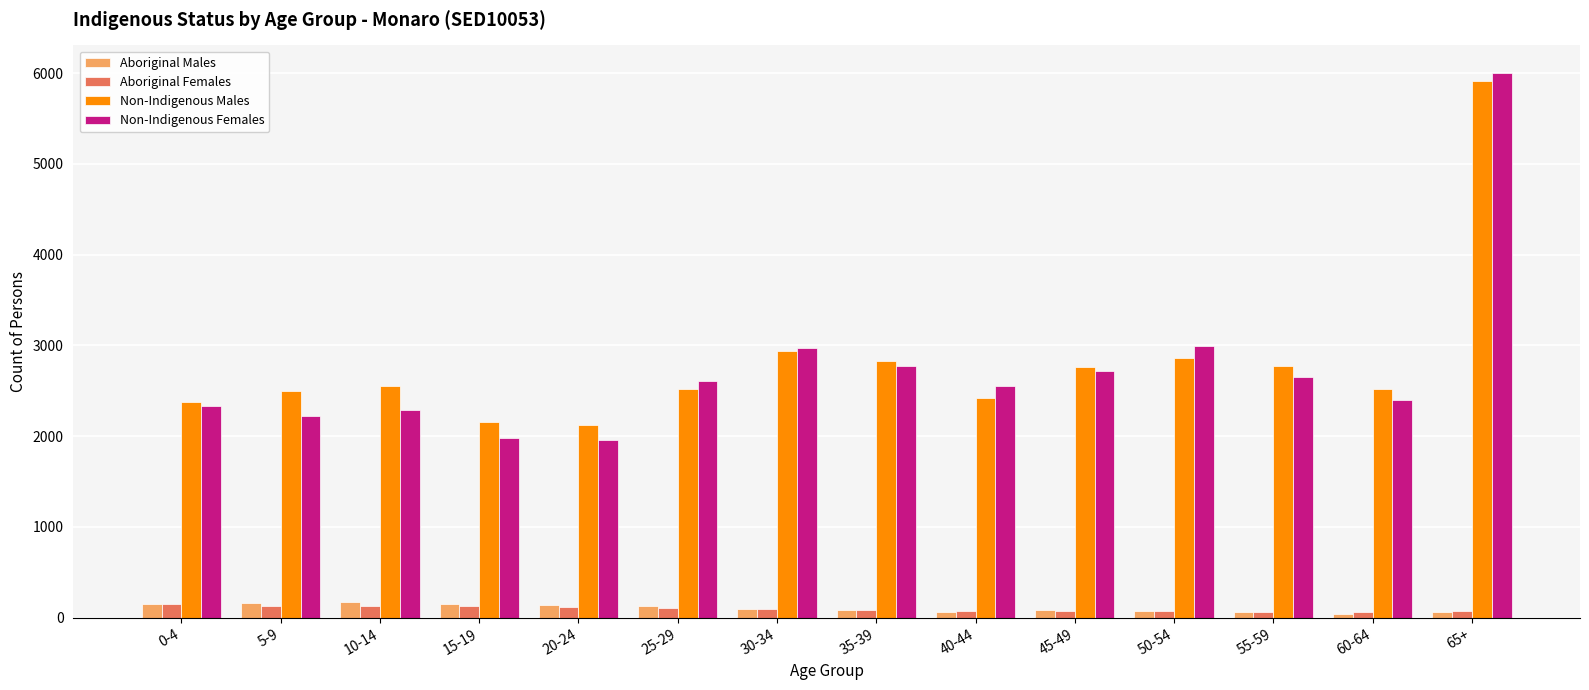

What is the sum of the Aboriginal Males values at 35-39 and 45-49?

172